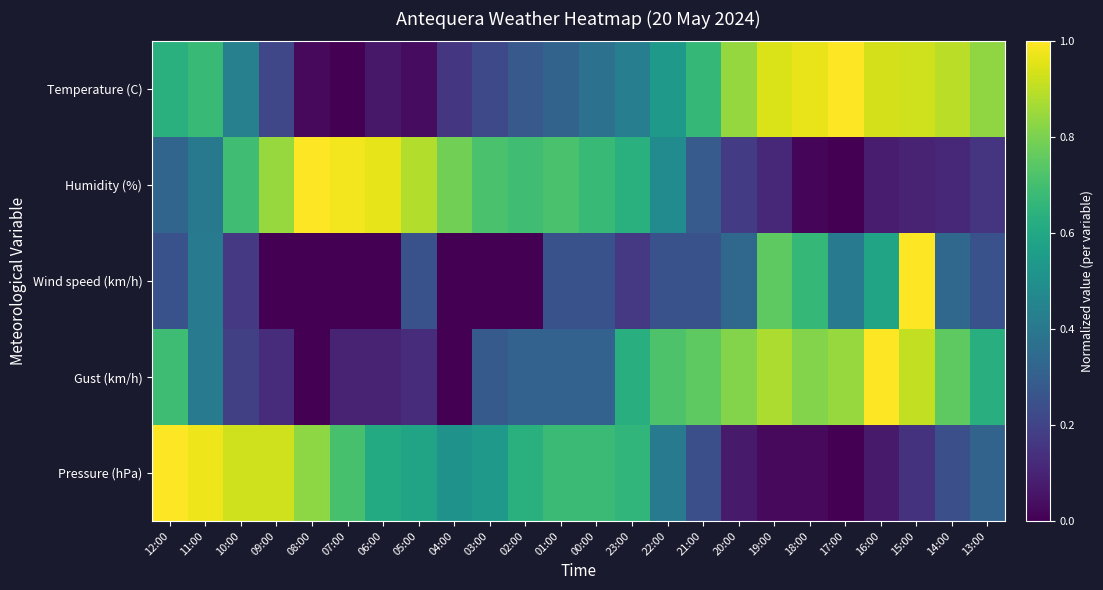

At how many categories does at least one series exceed 0?

24